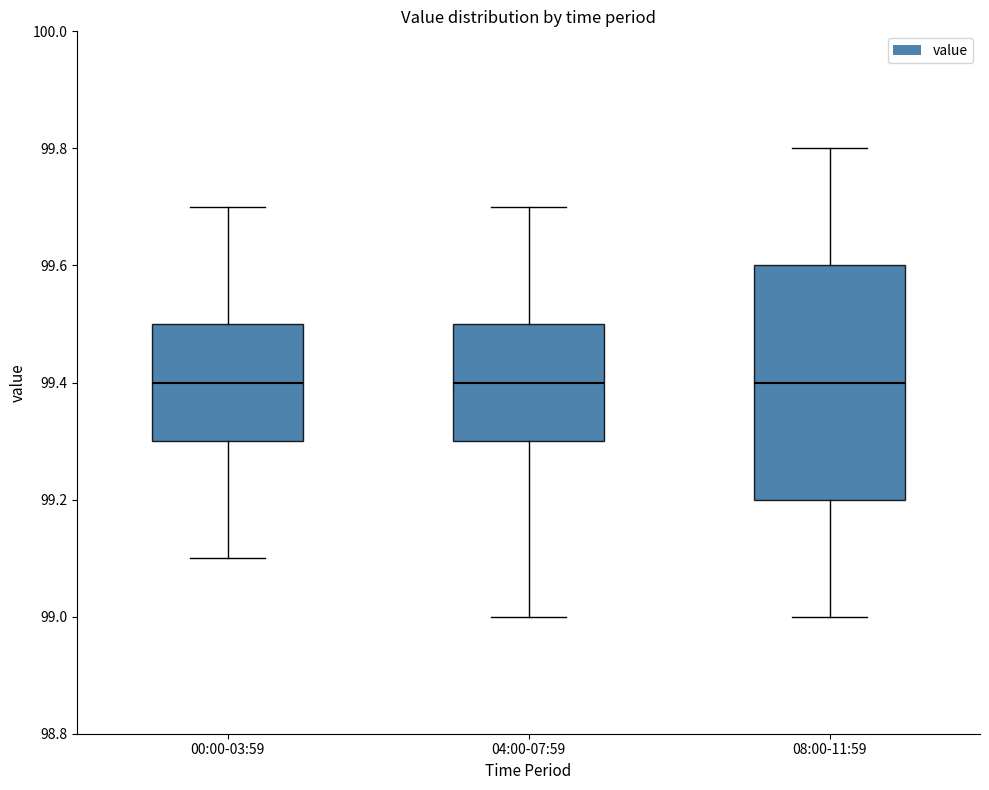

Reading left to right, transcribe this box plot: for each box, give where its median line is, the range the box spans, and where its two whiskers end, as read against the y-axis. The values are not printed on the chart, so give them approximately, as read against the axis.

00:00-03:59: median 99.4, box 99.3 to 99.5, whiskers 99.1 to 99.7
04:00-07:59: median 99.4, box 99.3 to 99.5, whiskers 99.0 to 99.7
08:00-11:59: median 99.4, box 99.2 to 99.6, whiskers 99.0 to 99.8